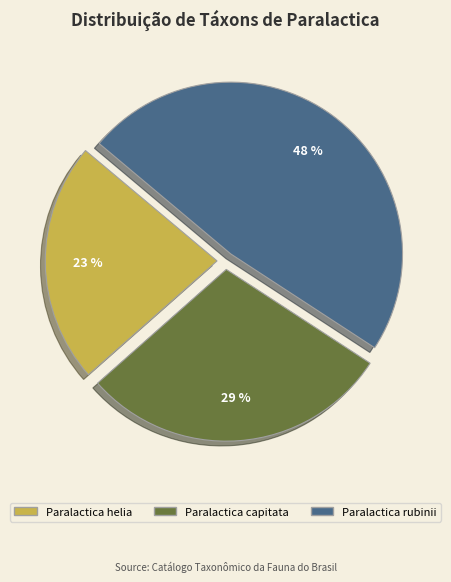

How many segments does this pie chart have?

3